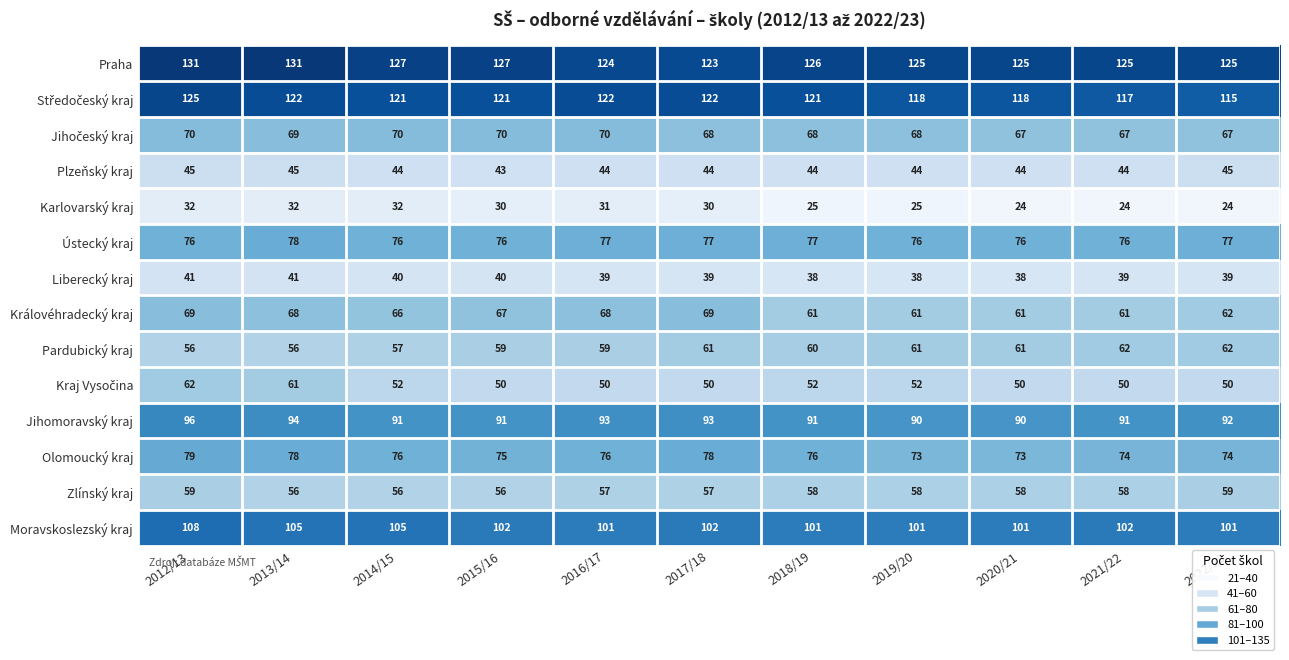

At which category is the sum across all series the highest?

2012/13